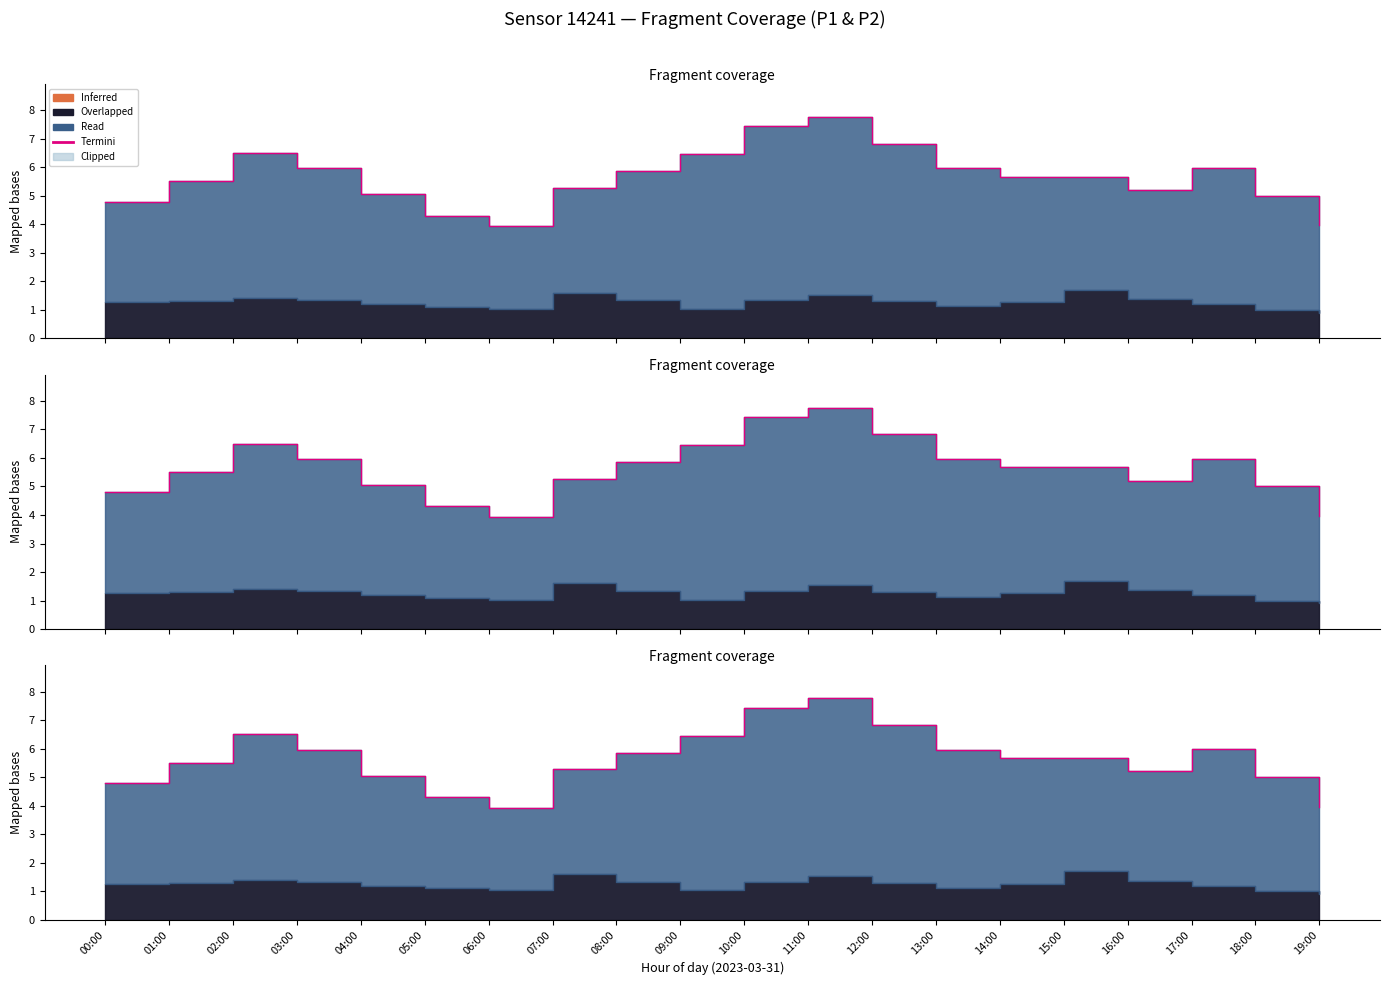

Reading left to right, list all the values displayed in this chart.

00:00=4.8	01:00=5.5	02:00=6.5	03:00=6.0	04:00=5.0	05:00=4.3	06:00=3.9	07:00=5.3	08:00=5.9	09:00=6.5	10:00=7.4	11:00=7.8	12:00=6.8	13:00=6.0	14:00=5.7	15:00=5.7	16:00=5.2	17:00=6.0	18:00=5.0	19:00=4.0